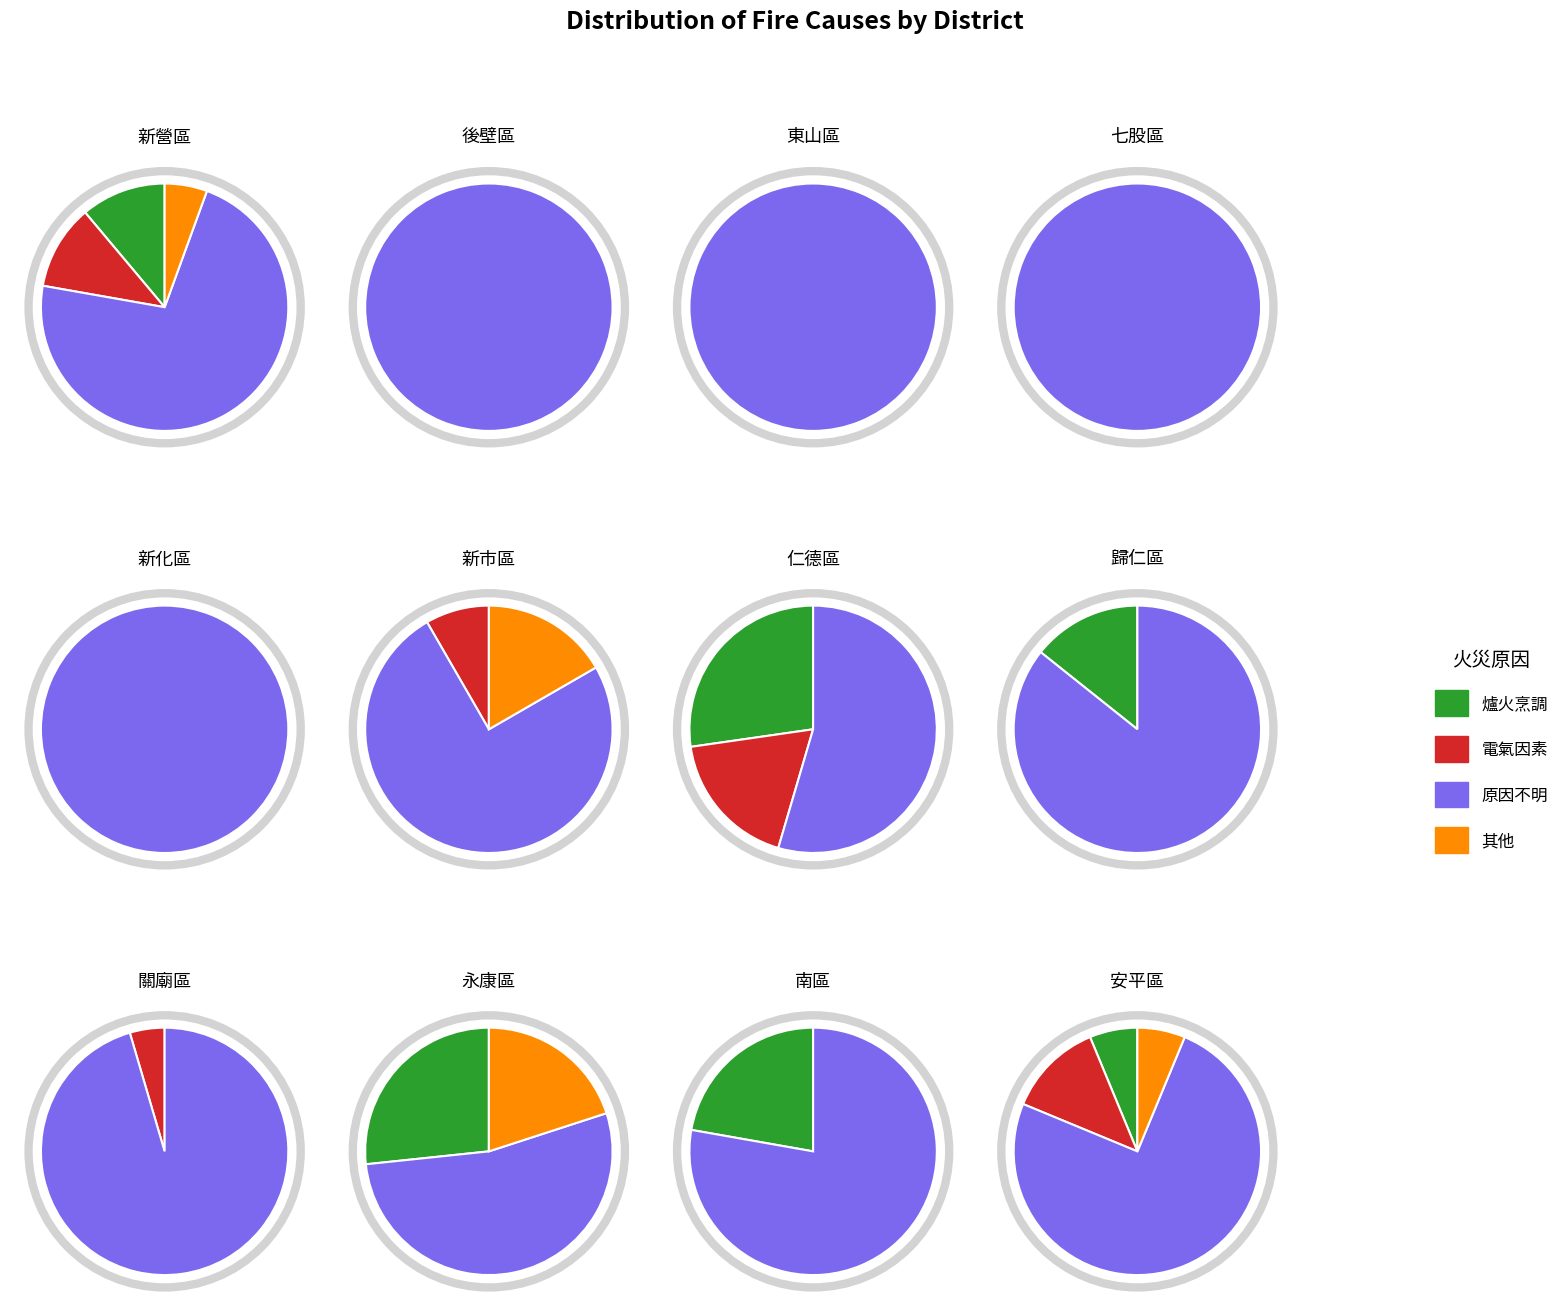

What percentage is the 南區 slice, to the nearest percent?

20%